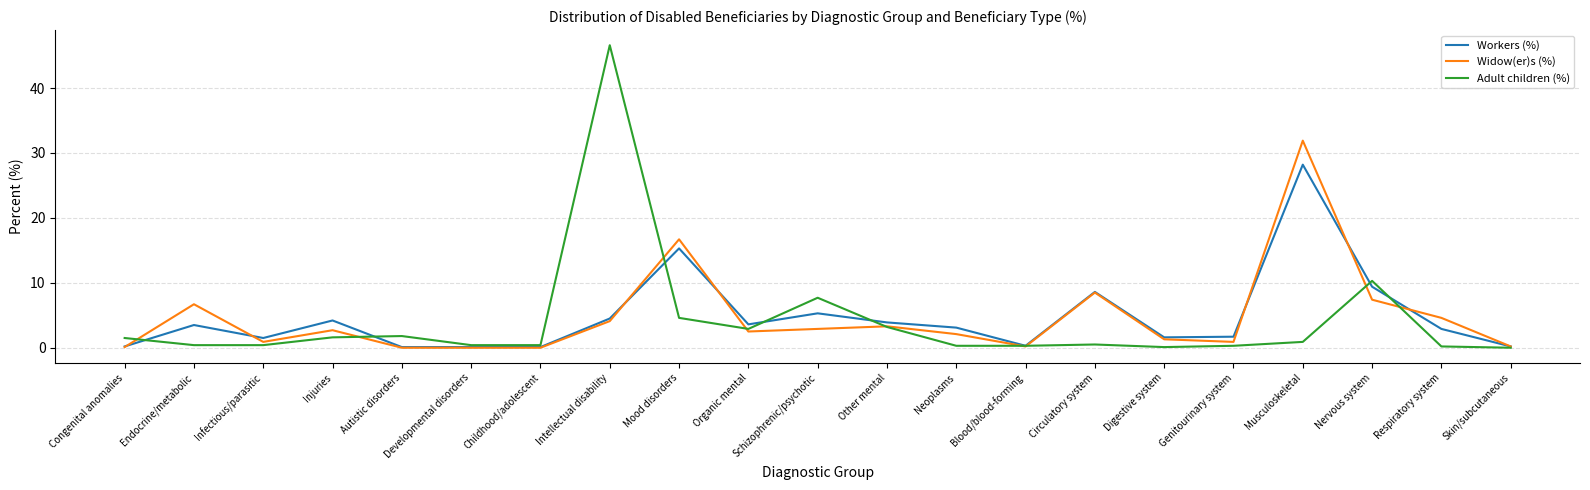

Which category has the highest value across all series?

Intellectual disability